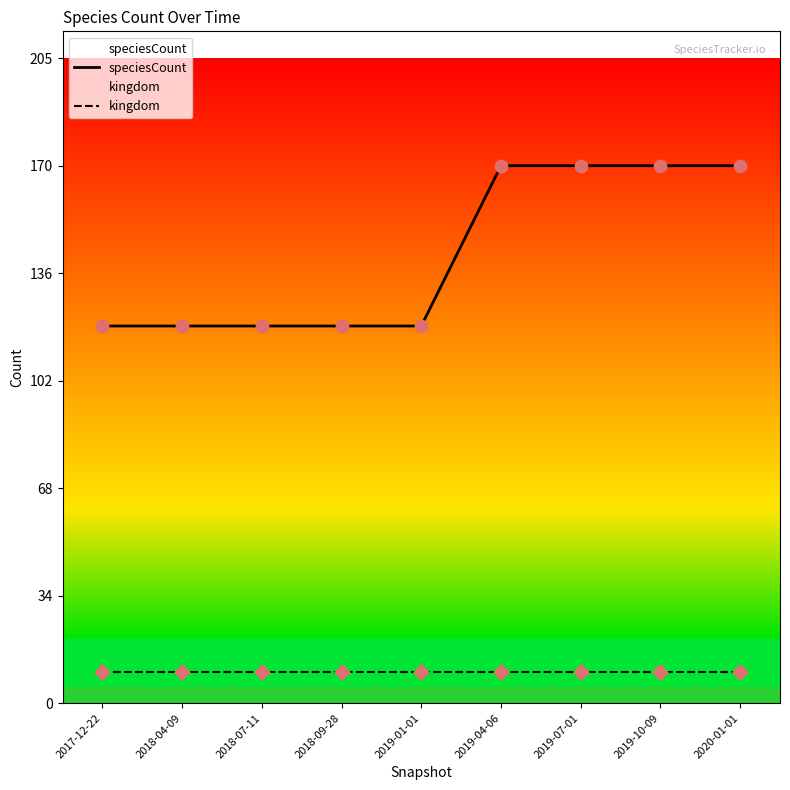

What is the total value across all series at 2018-09-28?

130